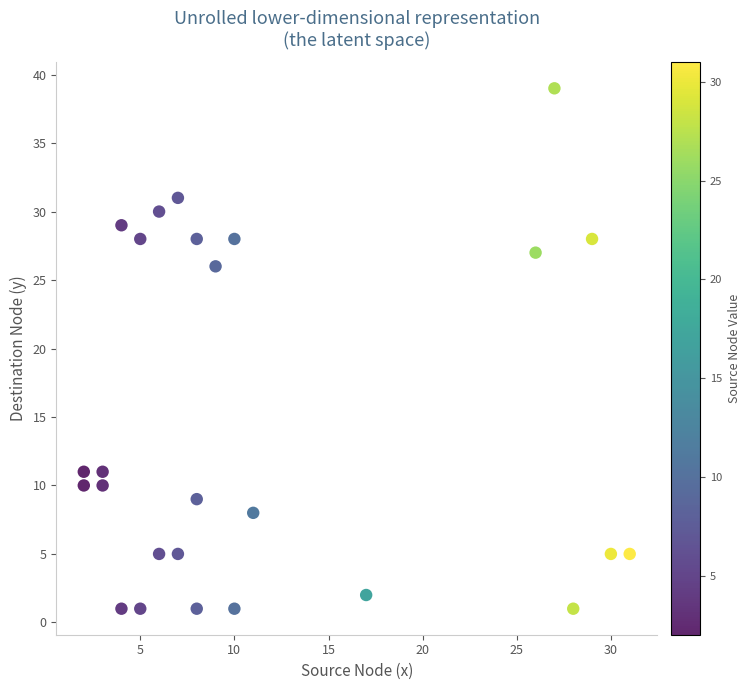

What Y value in the scatter plot is closest to 20?

26